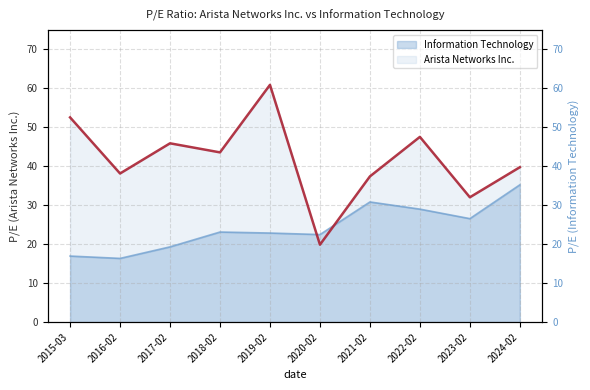

What is the lowest value of the Arista Networks Inc. series?

19.9